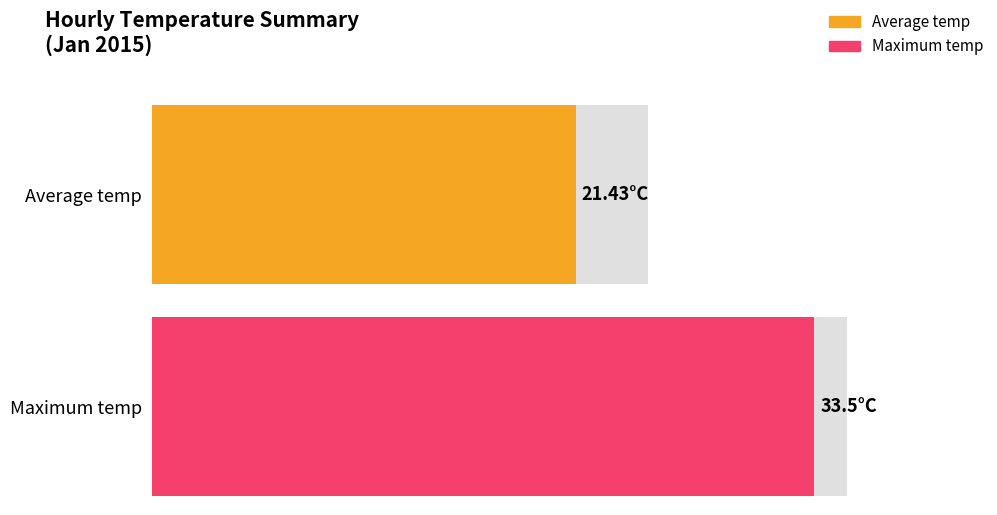

The value of Average temp at 17:00 is 9.6. True or false?

False